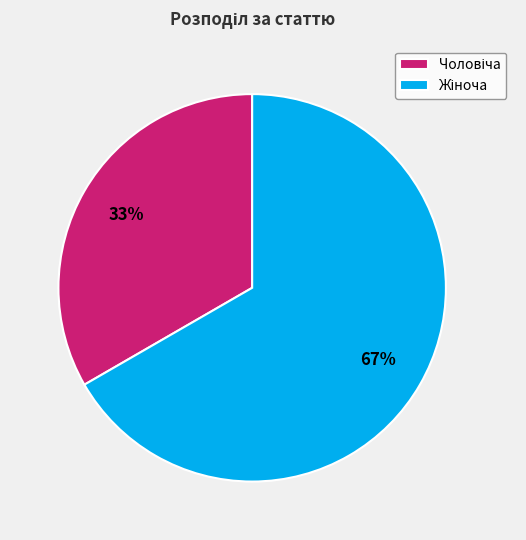

To the nearest percent, what is the average slice percentage?

50%